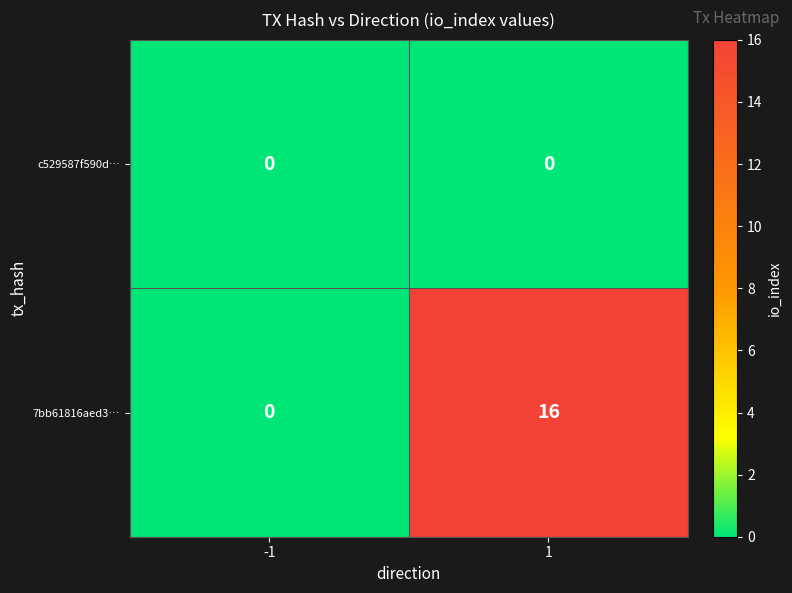

Reading left to right, transcribe all the data shown in this chart.

c529587f590d…: 0	0
7bb61816aed3…: 0	16